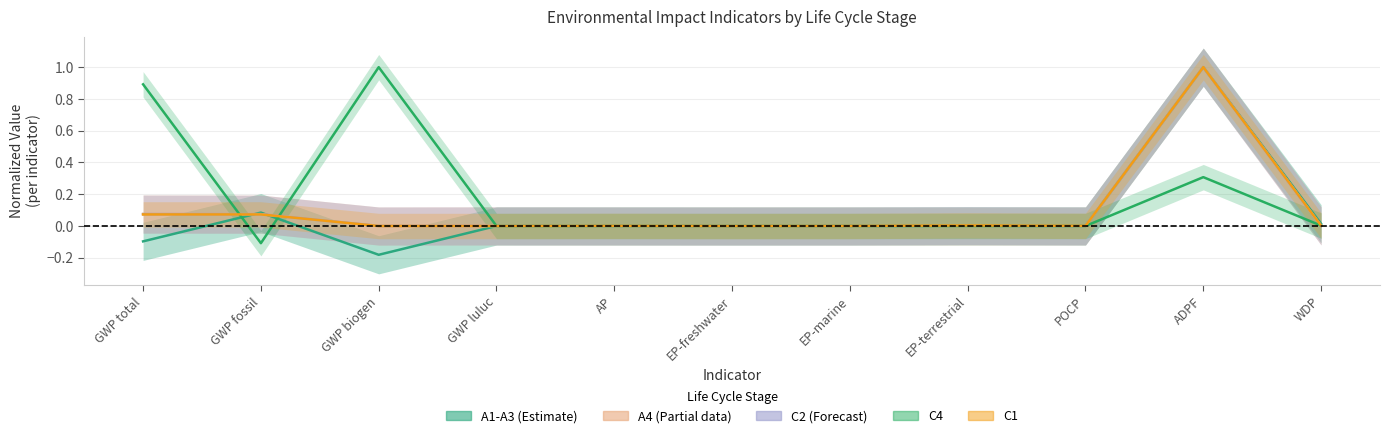

Which series has the largest total across all categories?

C4